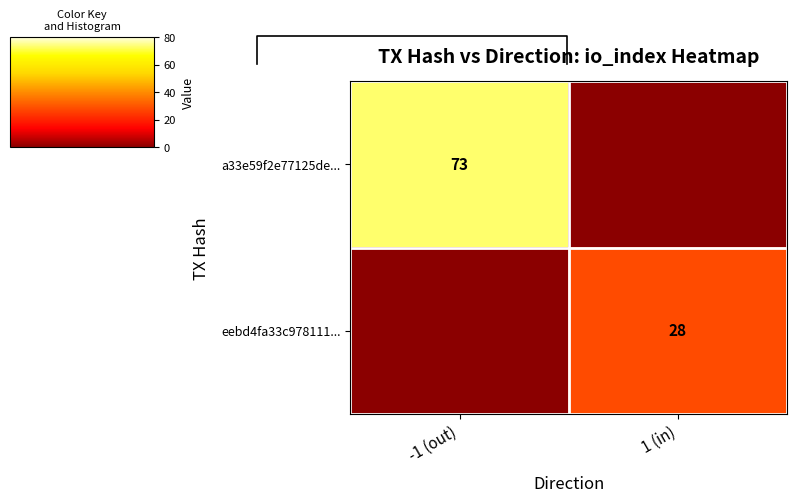

The eebd4fa33c978111... series shows 28 at 1 (in). True or false?

True